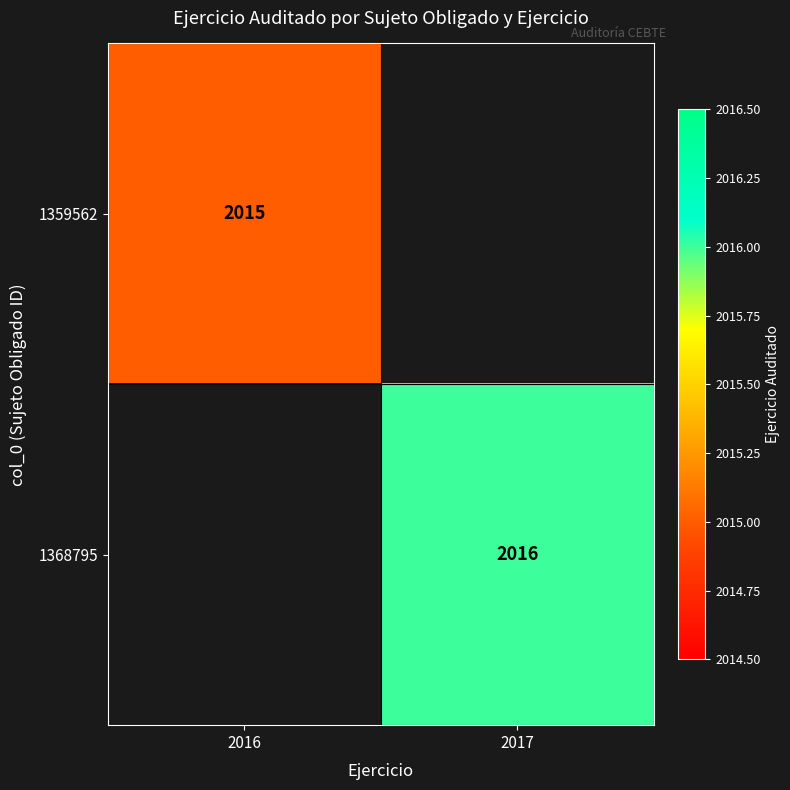

Is it true that 1368795 equals 2016 at 2017?

True